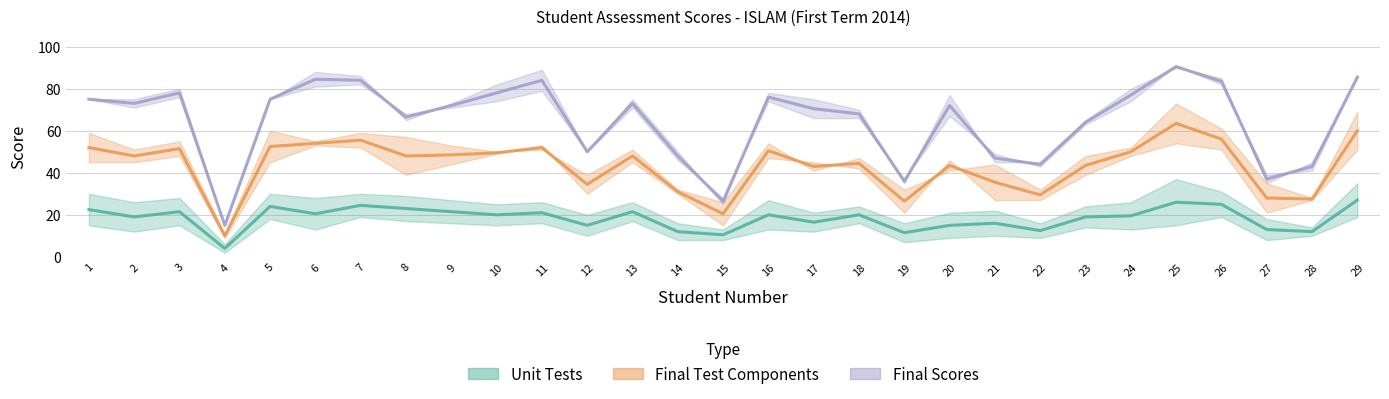

Between 7 and 19, which series saw the biggest shift?

Final Test